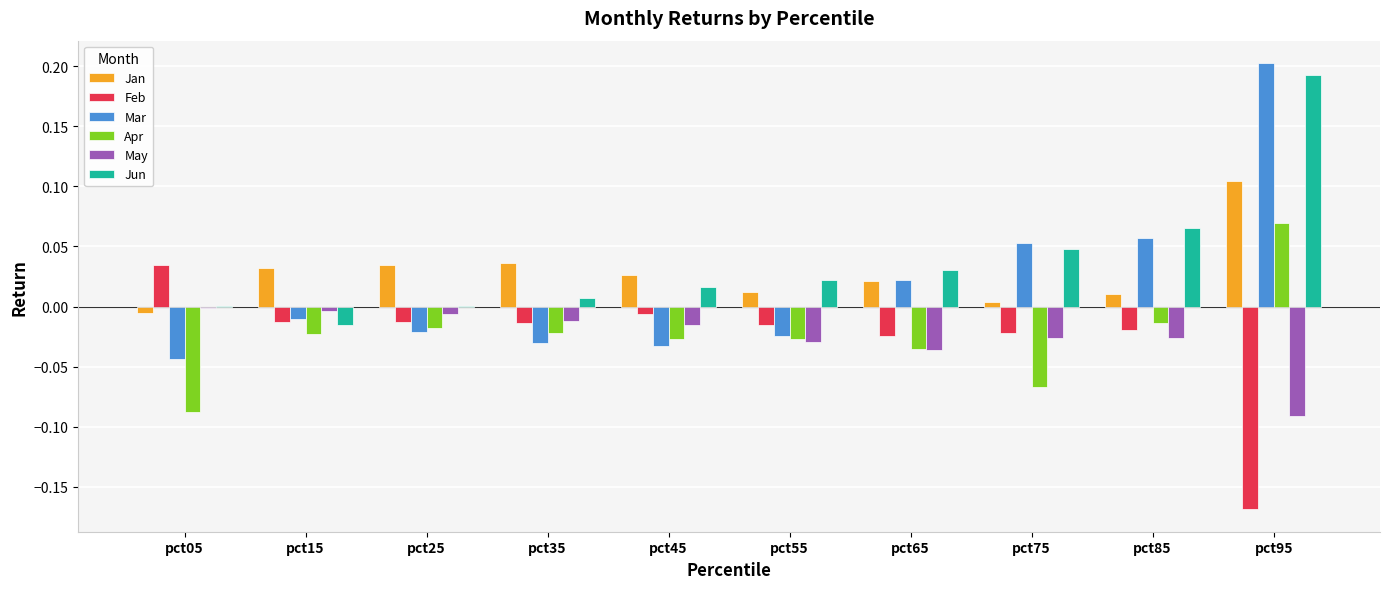

At which label does Mar reach its peak?

pct95